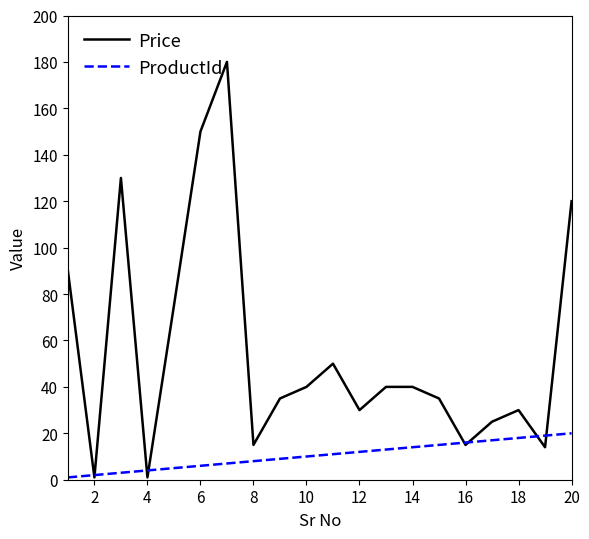

What is the maximum value for Price?

180